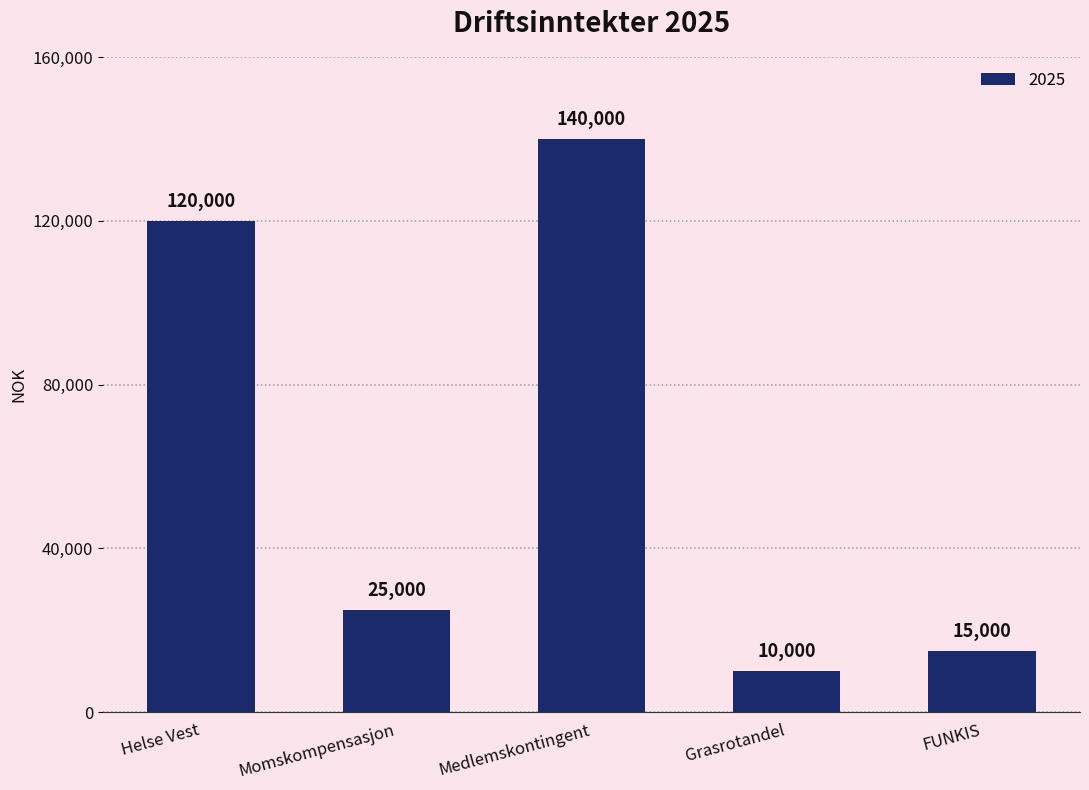

List the labels in order of value, largest first.

Medlemskontingent, Helse Vest, Momskompensasjon, FUNKIS, Grasrotandel